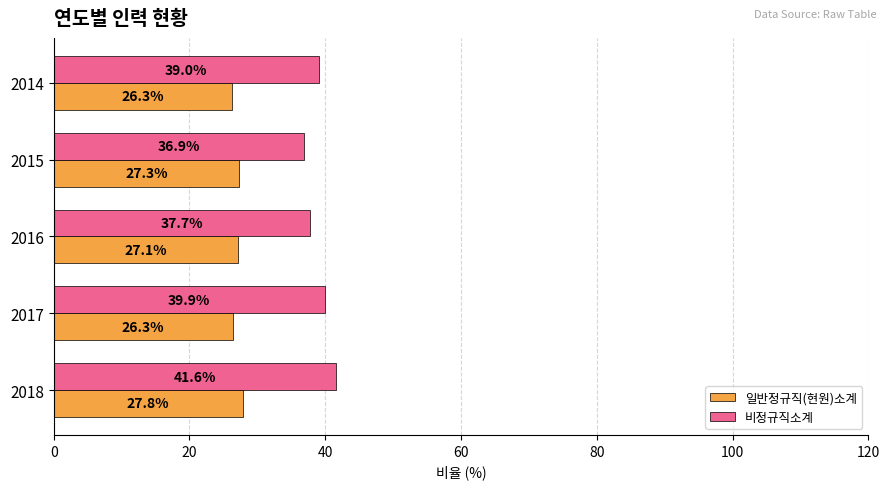

At 2017, list the series in order from smallest to largest.

일반정규직(현원)소계, 비정규직소계